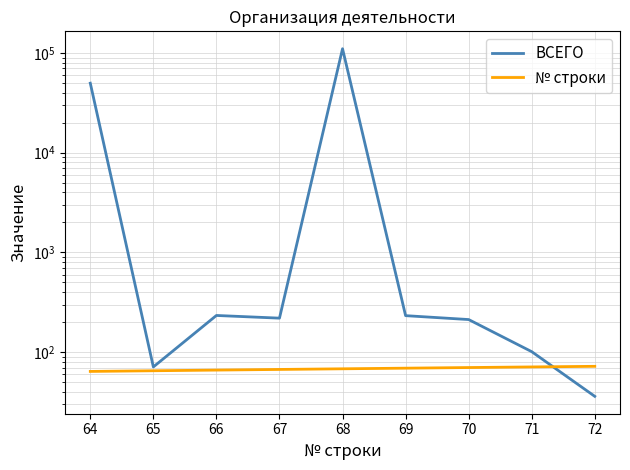

Does the chart display data point markers on the line(s)?

No